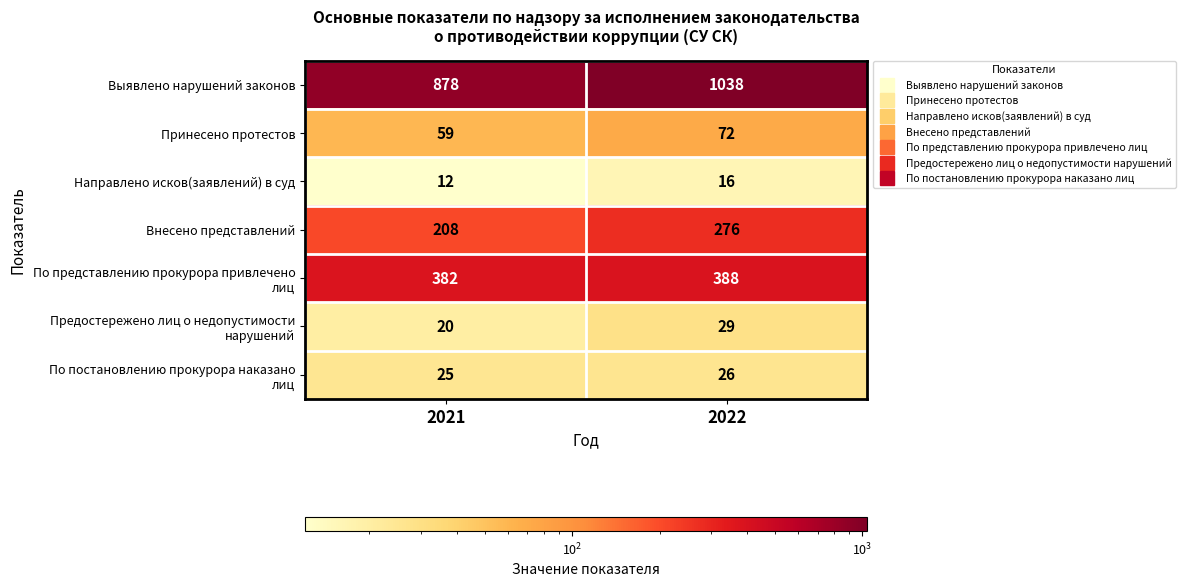

At which category is the sum across all series the highest?

2022